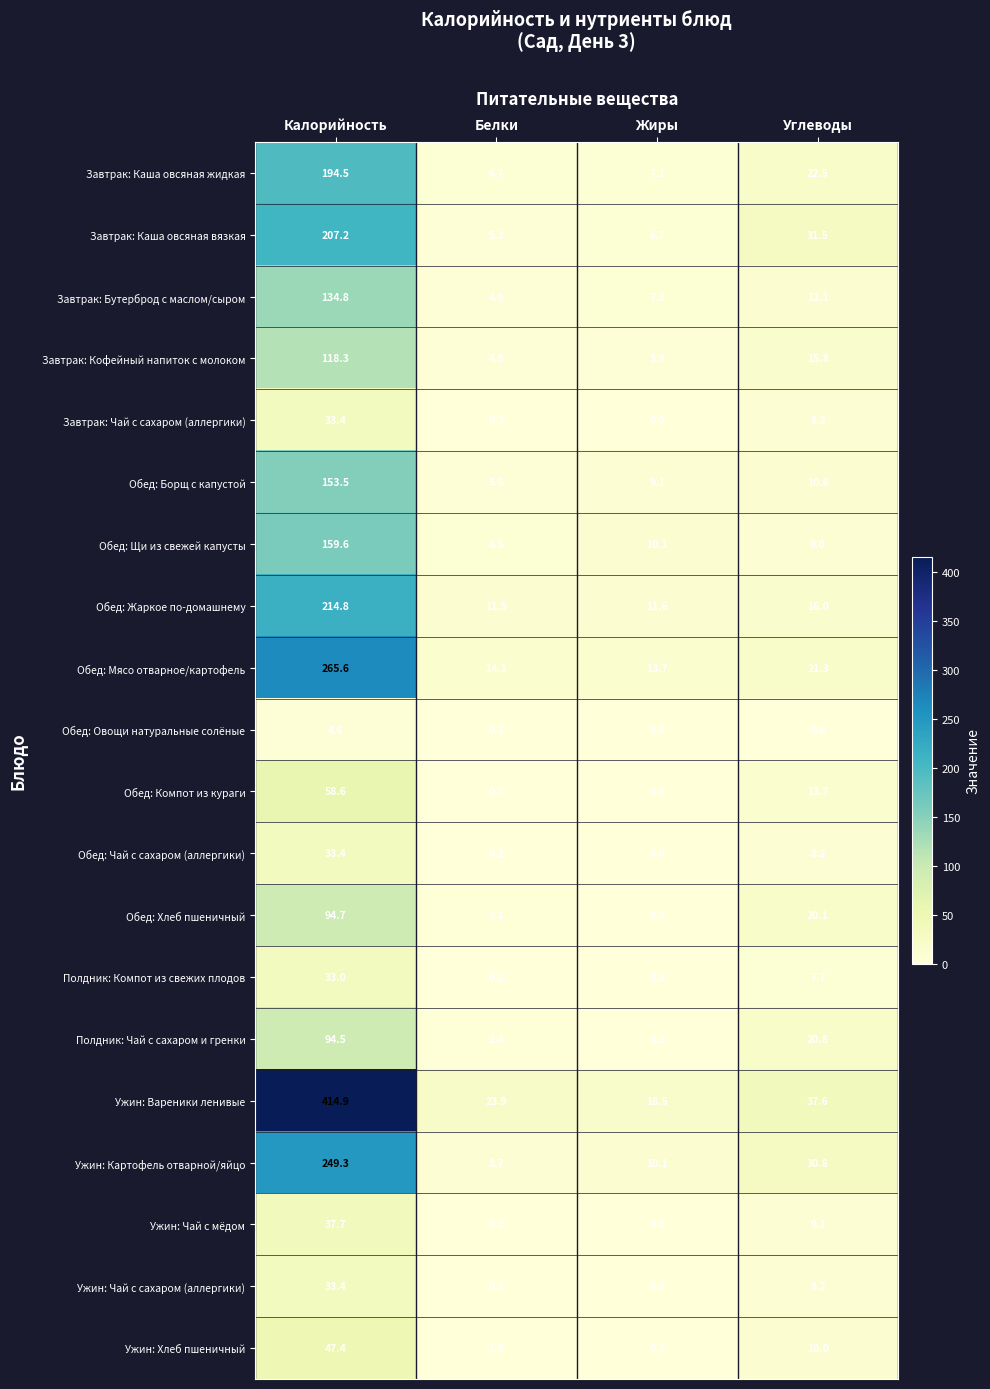

What is the average value of the Ужин: Картофель отварной/яйцо series?

74.7